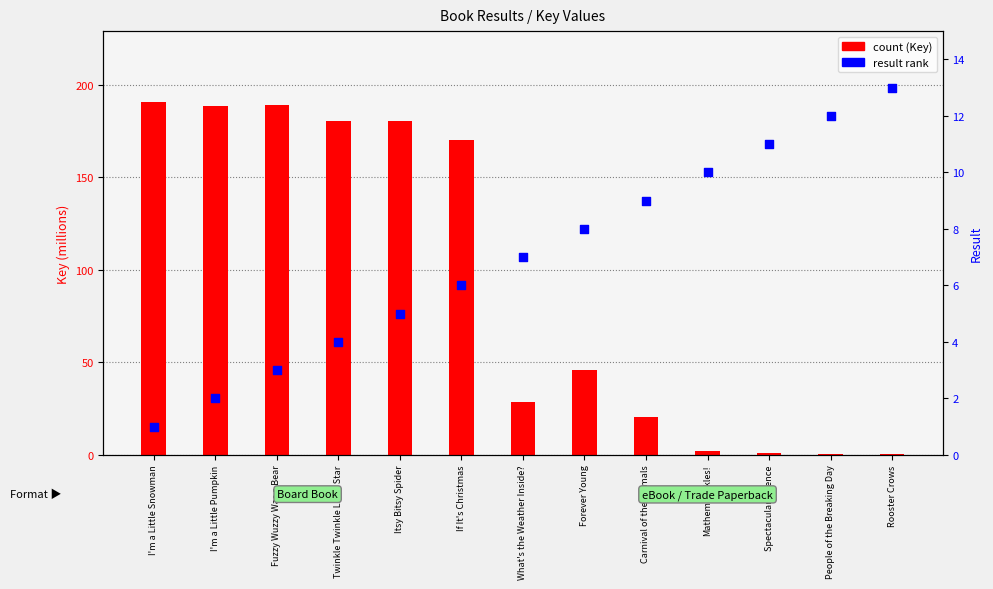

Which series has the largest total across all categories?

count